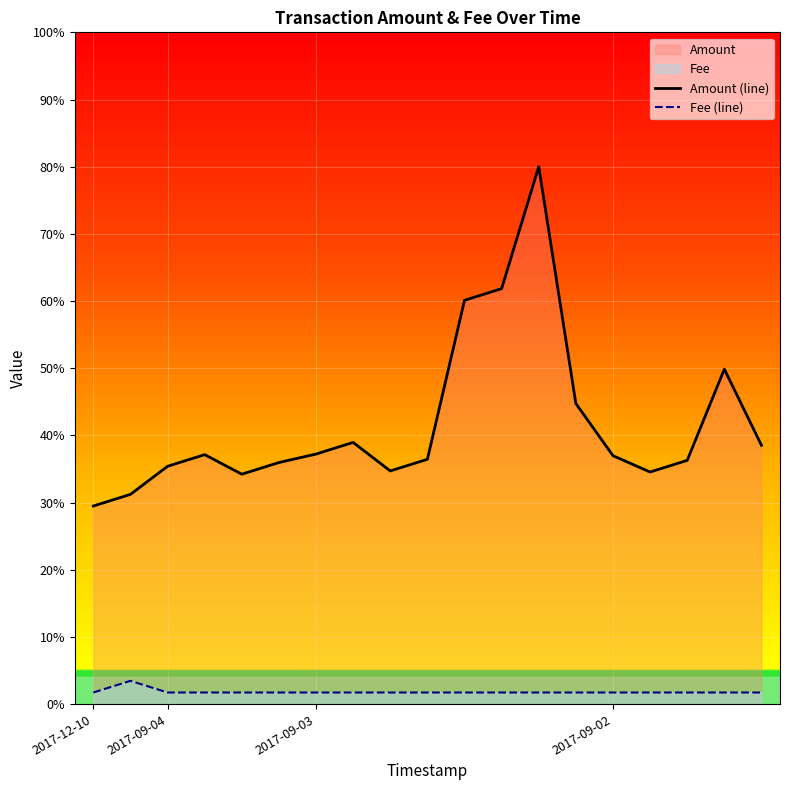

What position from the right is 15?

4